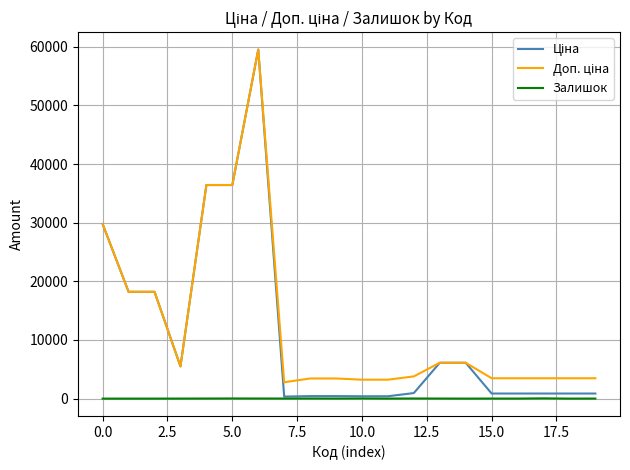

How many lines are shown in the chart?

3